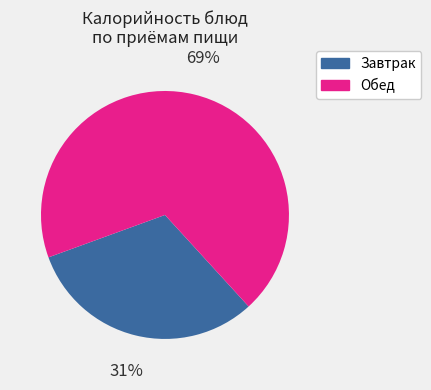

To the nearest percent, what is the difference between the largest and smallest slice percentages?

38%